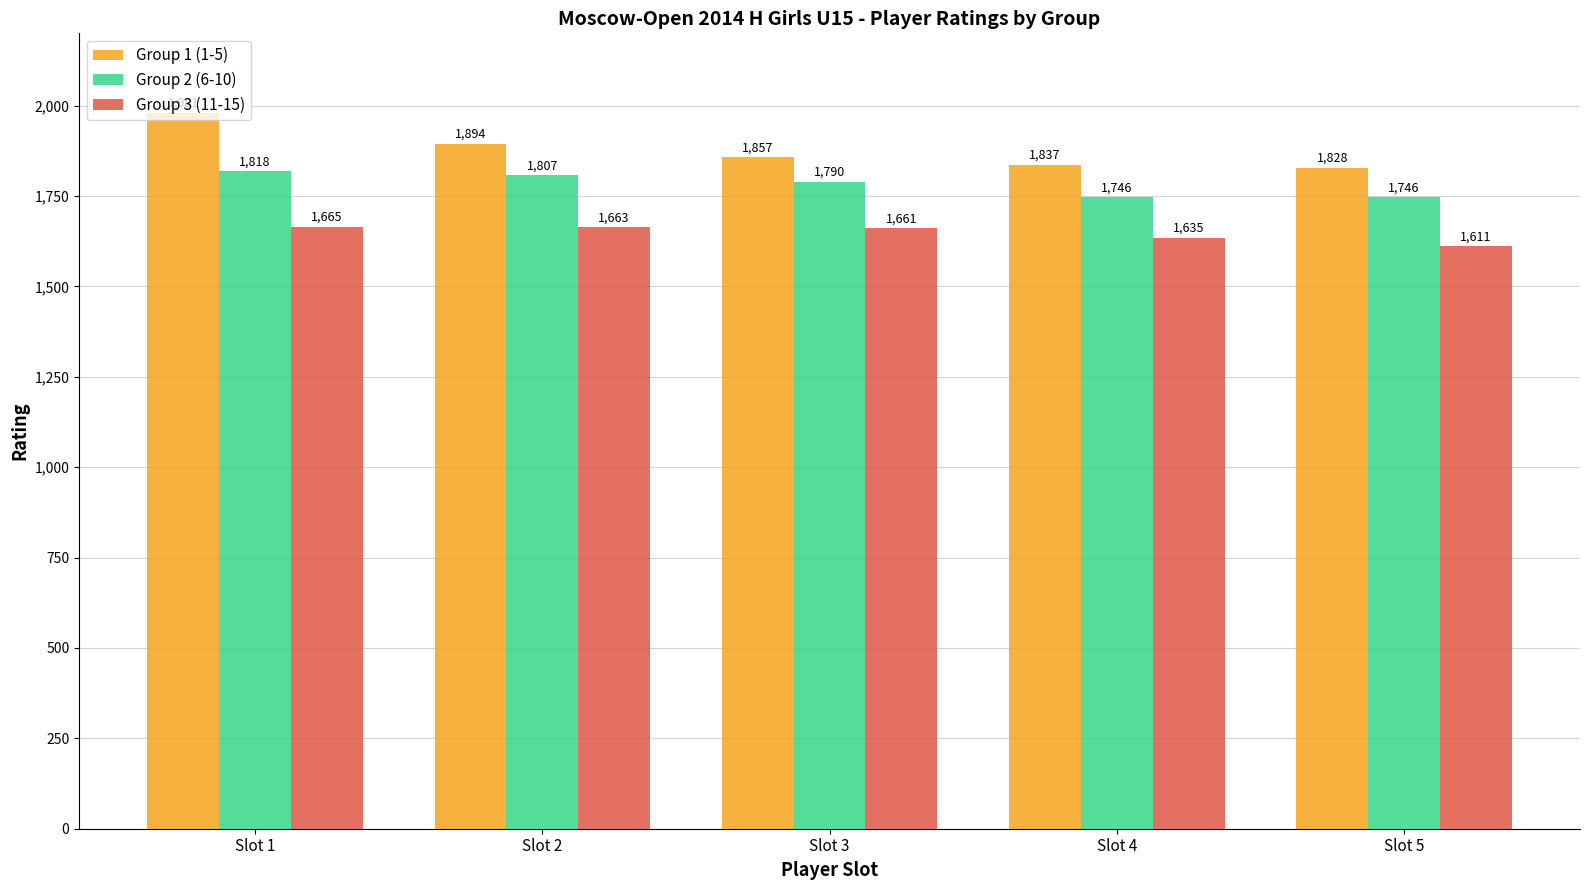

What is the difference between the Group 1 (1-5) values at Slot 5 and Slot 1?

153